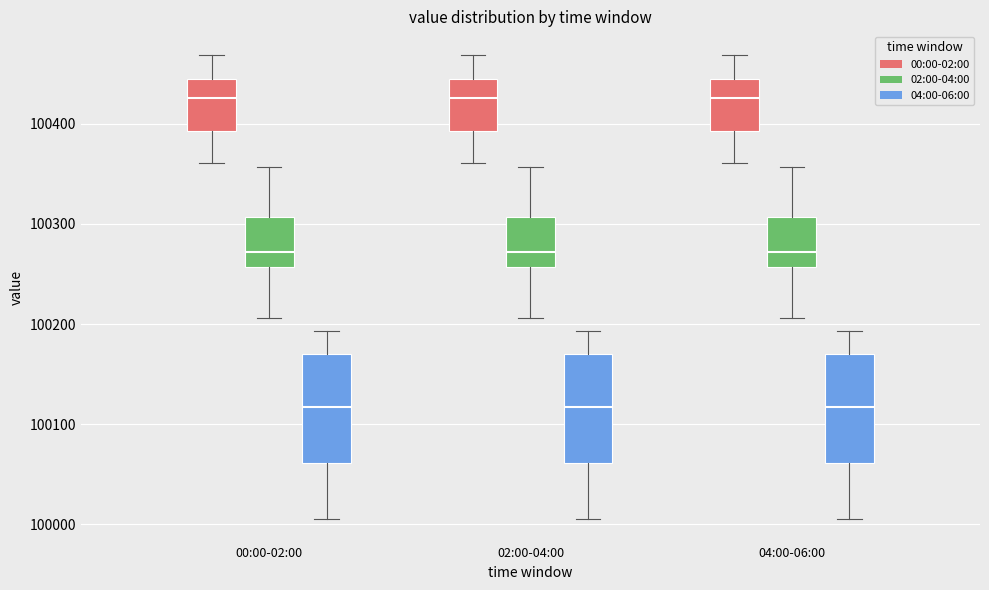

Reading left to right, transcribe this box plot: for each box, give where its median line is, the range the box spans, and where its two whiskers end, as read against the y-axis. The values are not printed on the chart, so give them approximately, as read against the axis.

00:00-02:00 (00:00-02:00): median 100430, box 100390 to 100450, whiskers 100360 to 100470
00:00-02:00 (02:00-04:00): median 100270, box 100260 to 100310, whiskers 100210 to 100360
00:00-02:00 (04:00-06:00): median 100120, box 100060 to 100170, whiskers 100010 to 100190
02:00-04:00 (00:00-02:00): median 100430, box 100390 to 100450, whiskers 100360 to 100470
02:00-04:00 (02:00-04:00): median 100270, box 100260 to 100310, whiskers 100210 to 100360
02:00-04:00 (04:00-06:00): median 100120, box 100060 to 100170, whiskers 100010 to 100190
04:00-06:00 (00:00-02:00): median 100430, box 100390 to 100450, whiskers 100360 to 100470
04:00-06:00 (02:00-04:00): median 100270, box 100260 to 100310, whiskers 100210 to 100360
04:00-06:00 (04:00-06:00): median 100120, box 100060 to 100170, whiskers 100010 to 100190